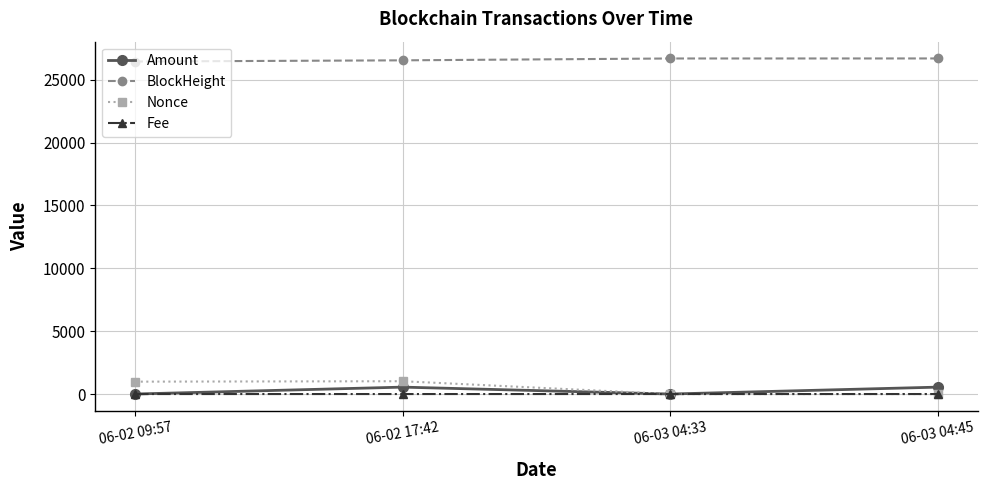

Is it true that BlockHeight equals 6444.9 at 06-03 04:33?

False